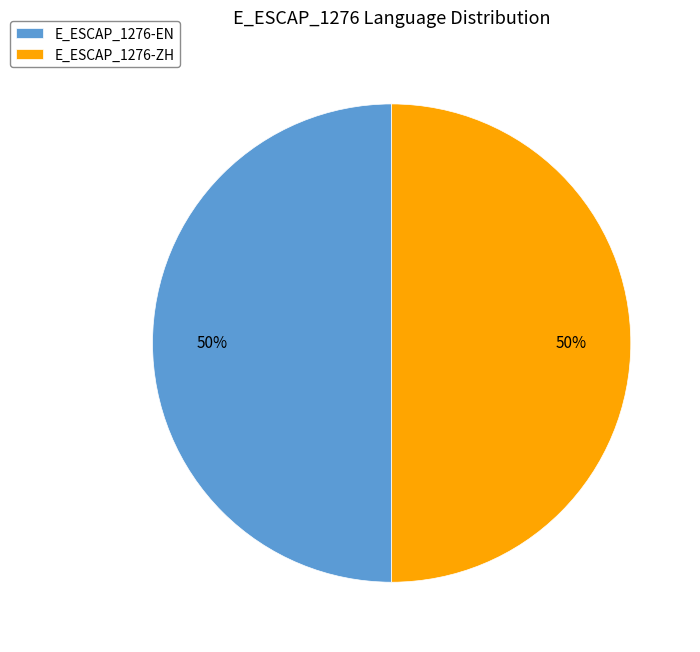

Count the number of slices in the pie.

2